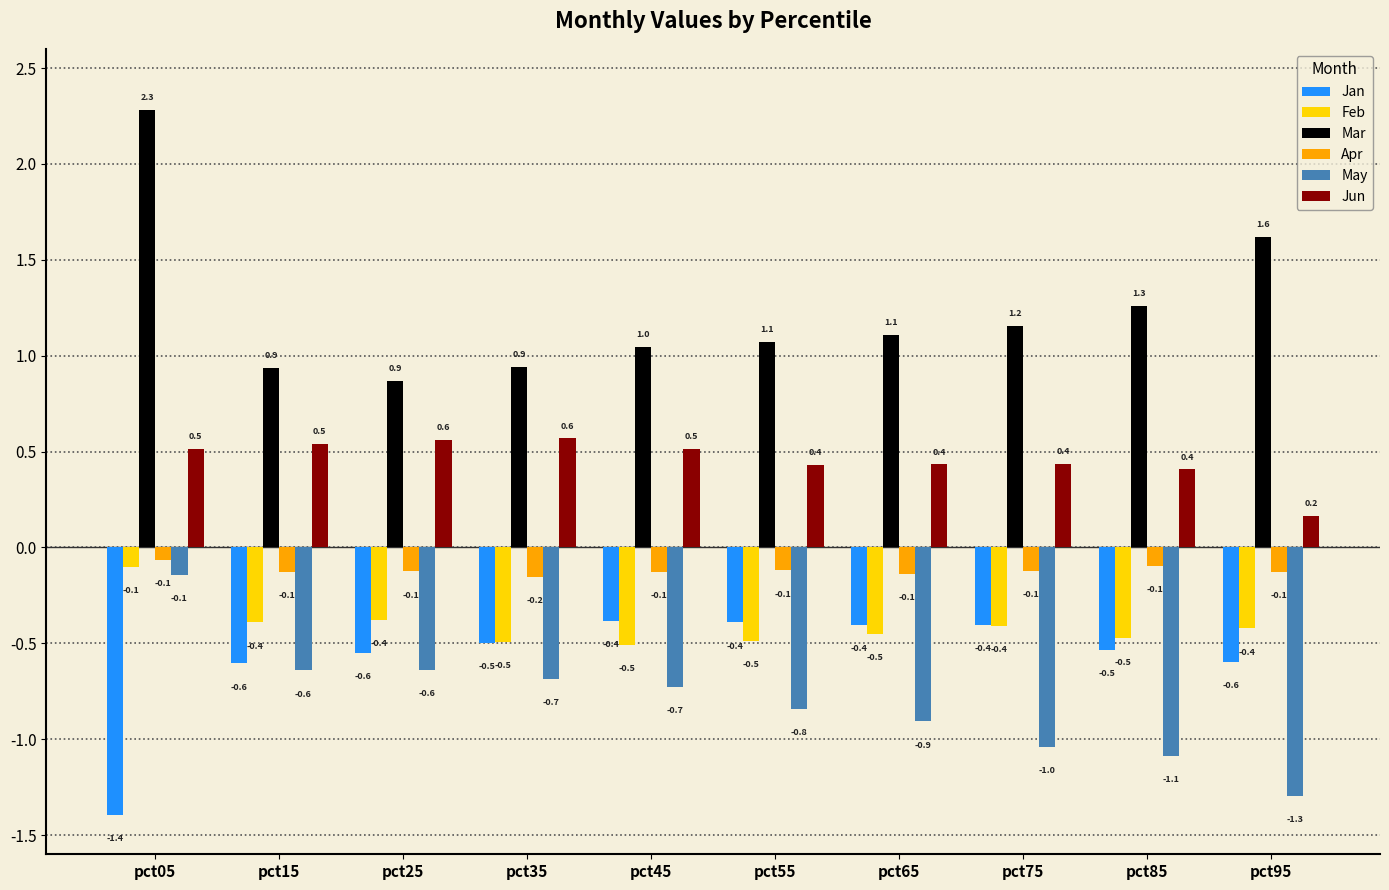

What value does the Jun series have at pct95?

0.2